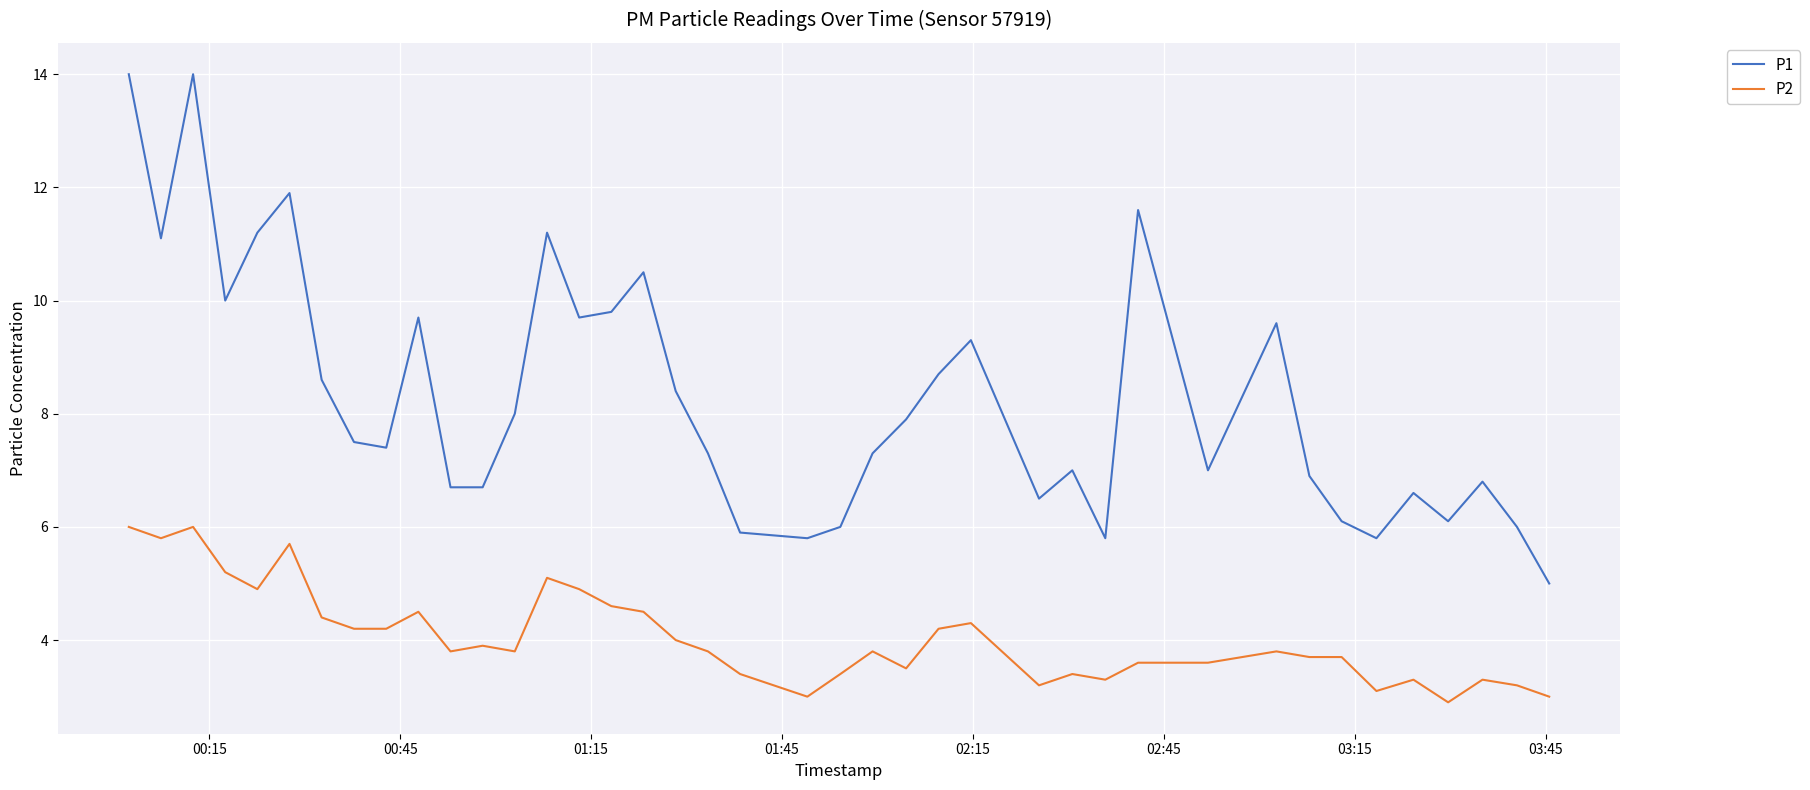

What is the lowest value of the P2 series?

2.9